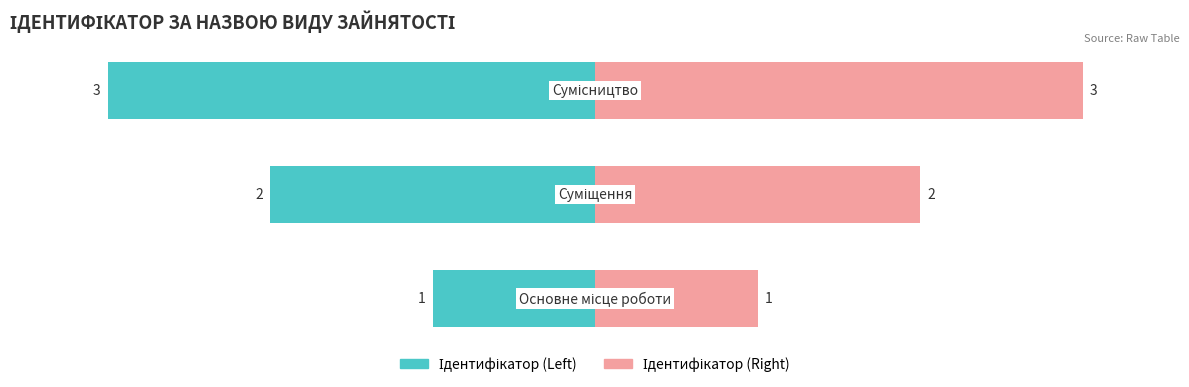

Where is Ідентифікатор (Left) nearest to the value -66?

1